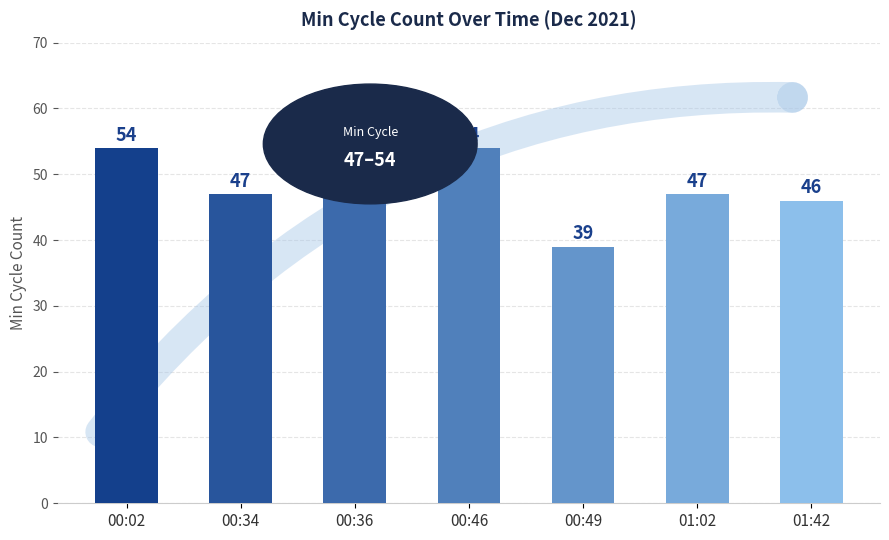

Read the value at 01:02.

47